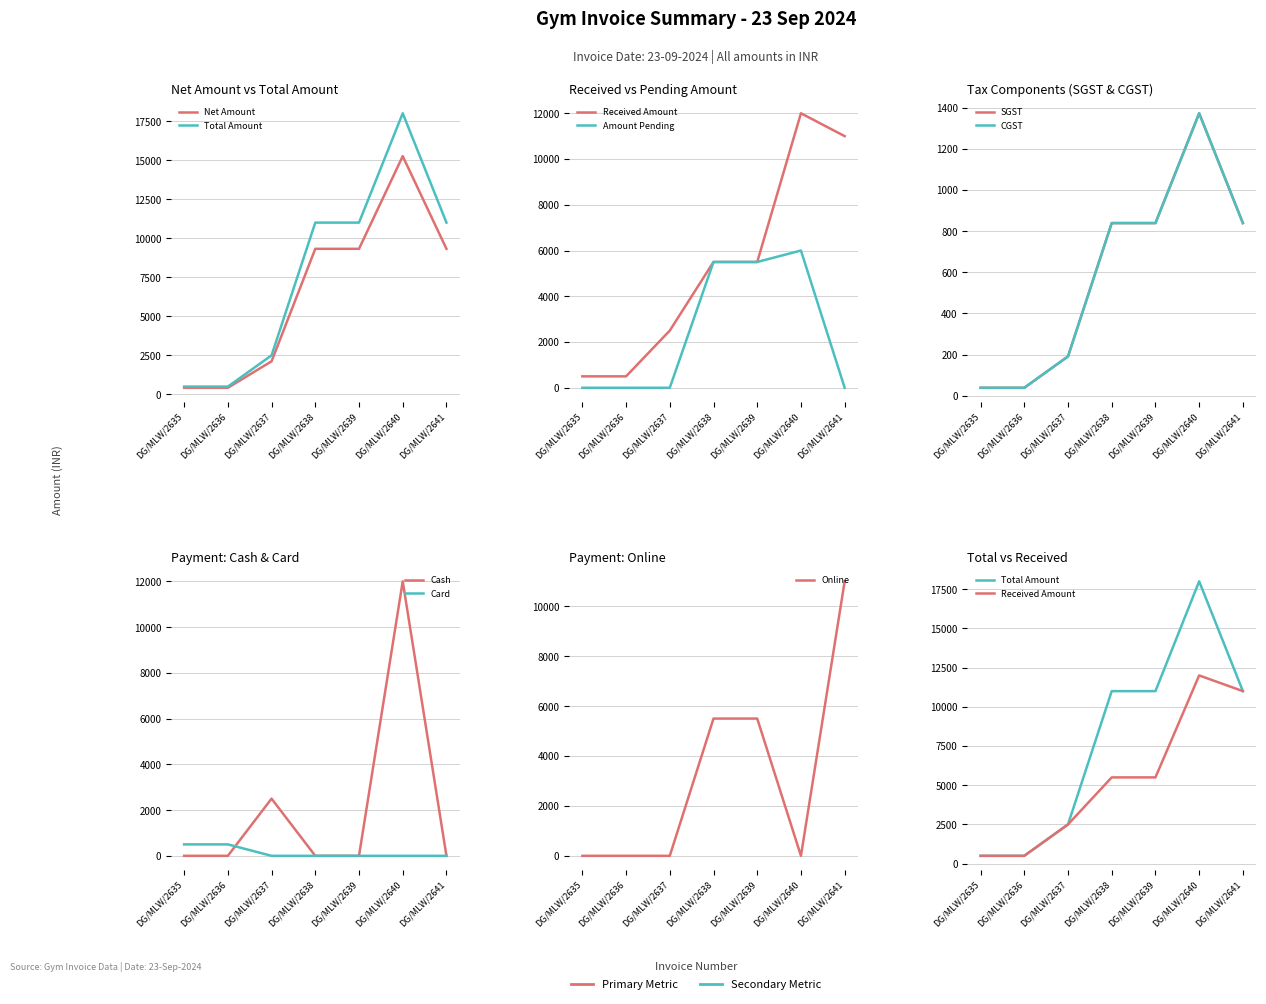

At which label does Net Amount first exceed 9322?

DG/MLW/2638